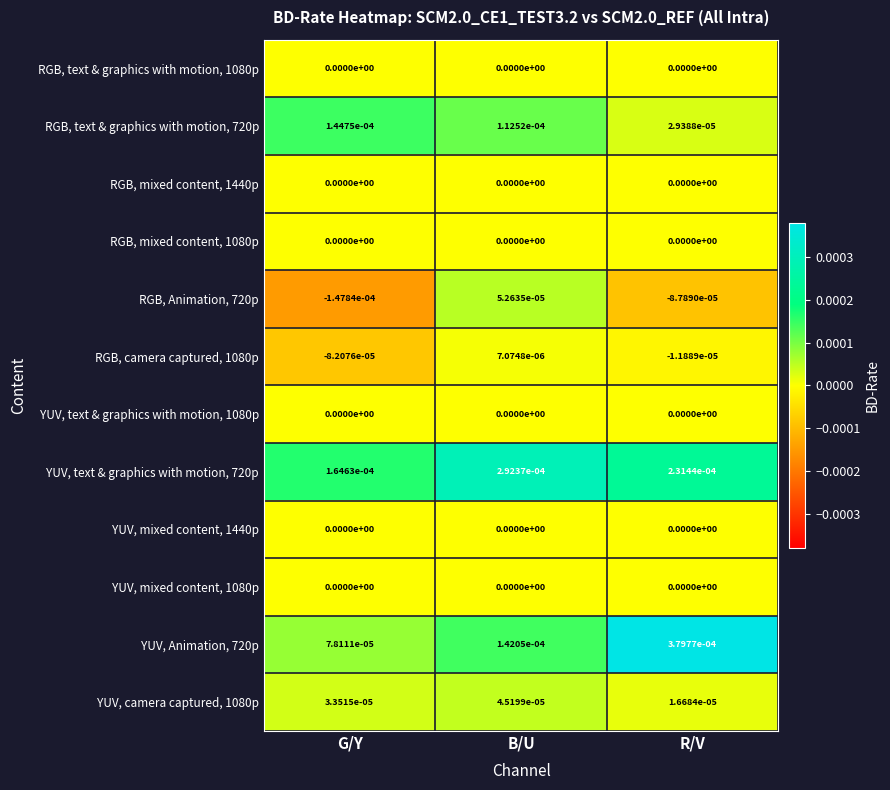

Count the number of data series in this chart.

12